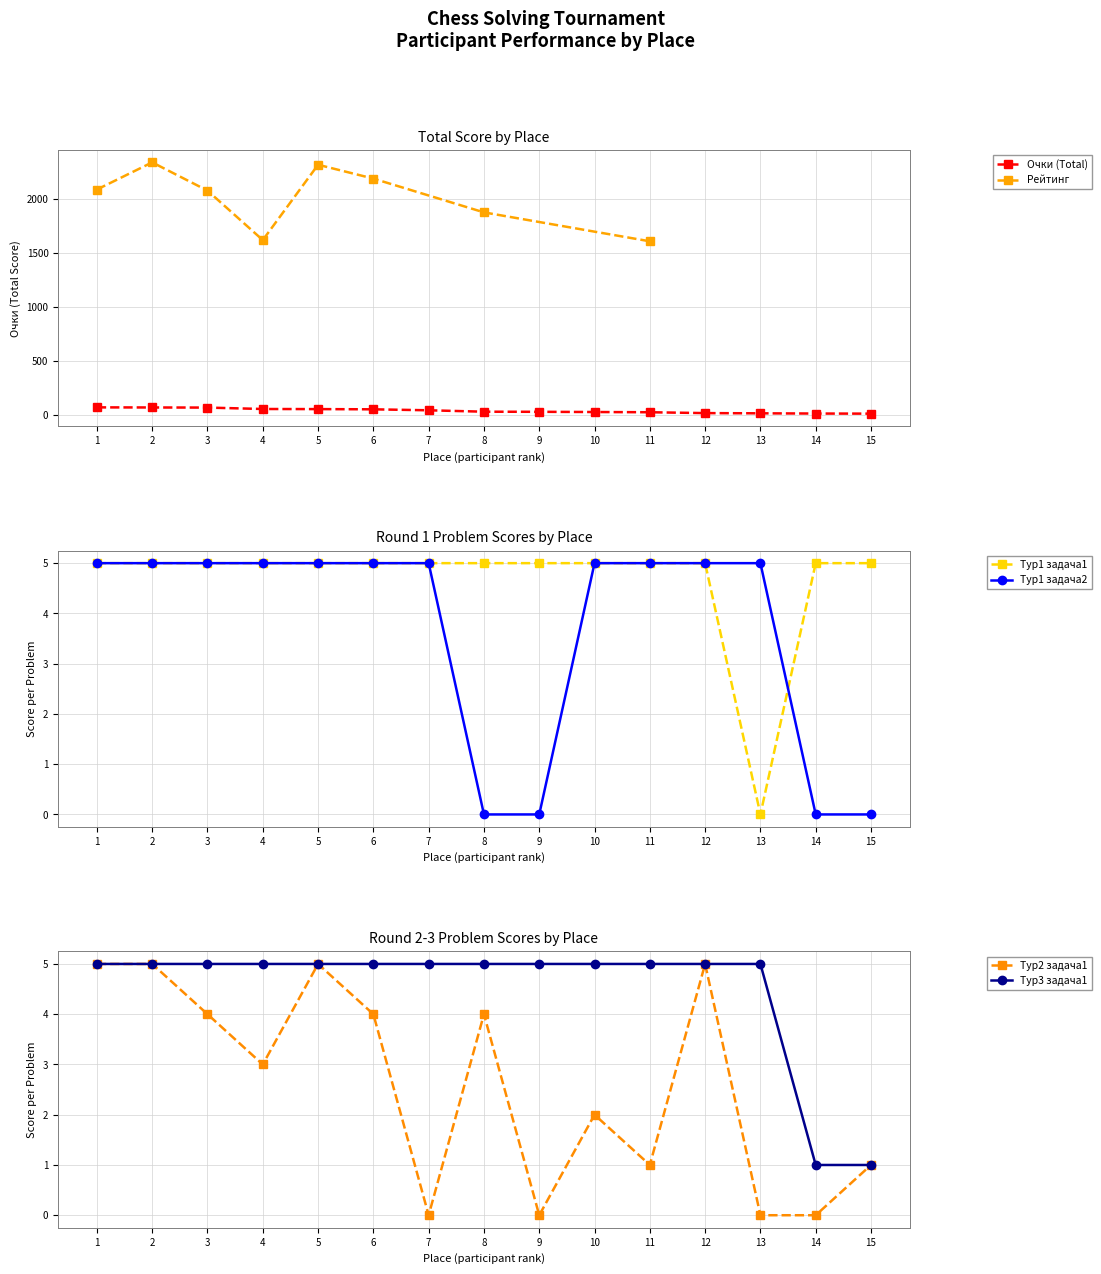

The value of Очки (Total) at 5 is 57. True or false?

True